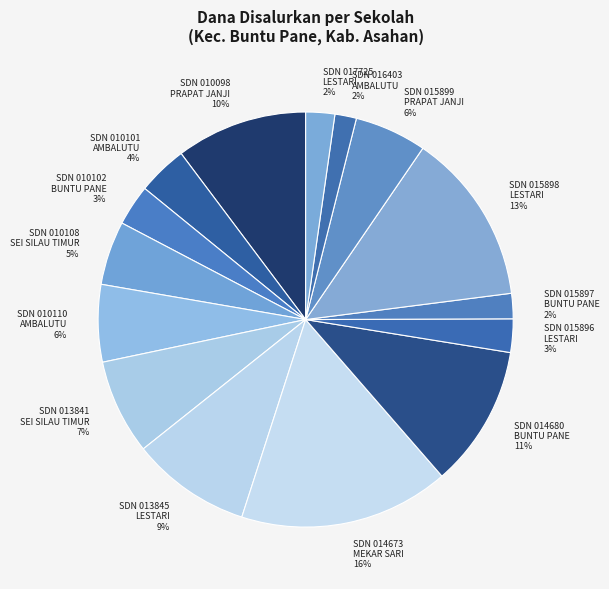

Combined, do SDN 015899 PRAPAT JANJI 6% and SDN 017725 LESTARI 2% account for over 50%?

No